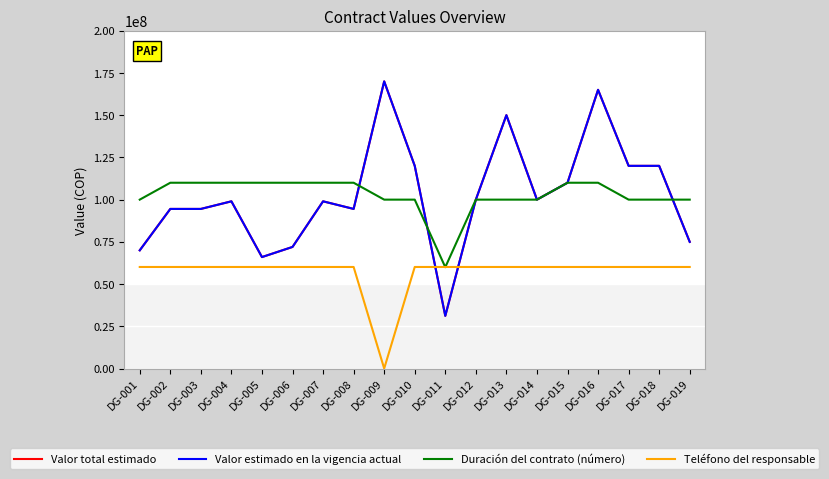

Does the chart have visible grid lines?

Yes